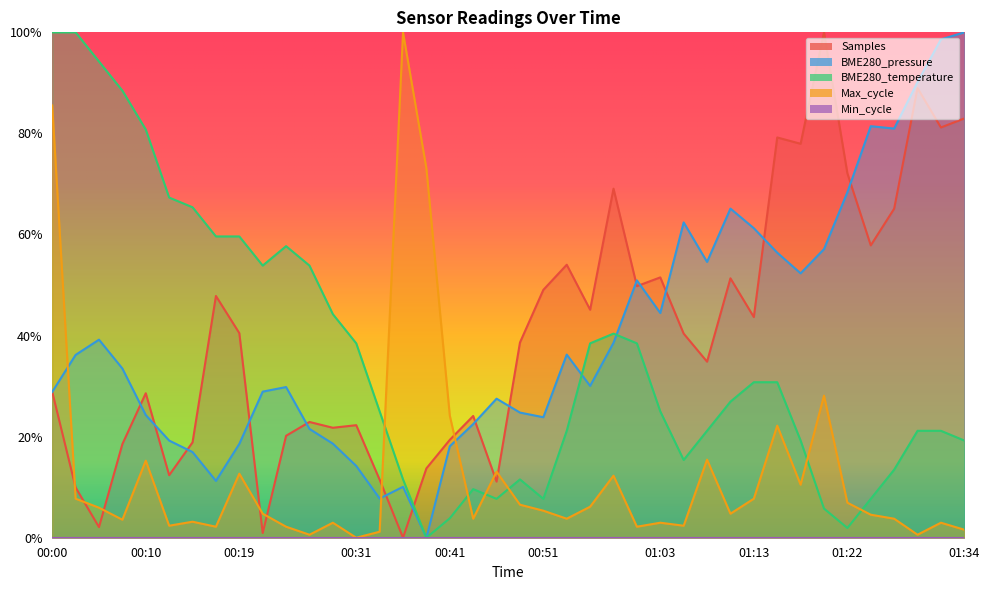

Where is the first local minimum for BME280_temperature?

00:22